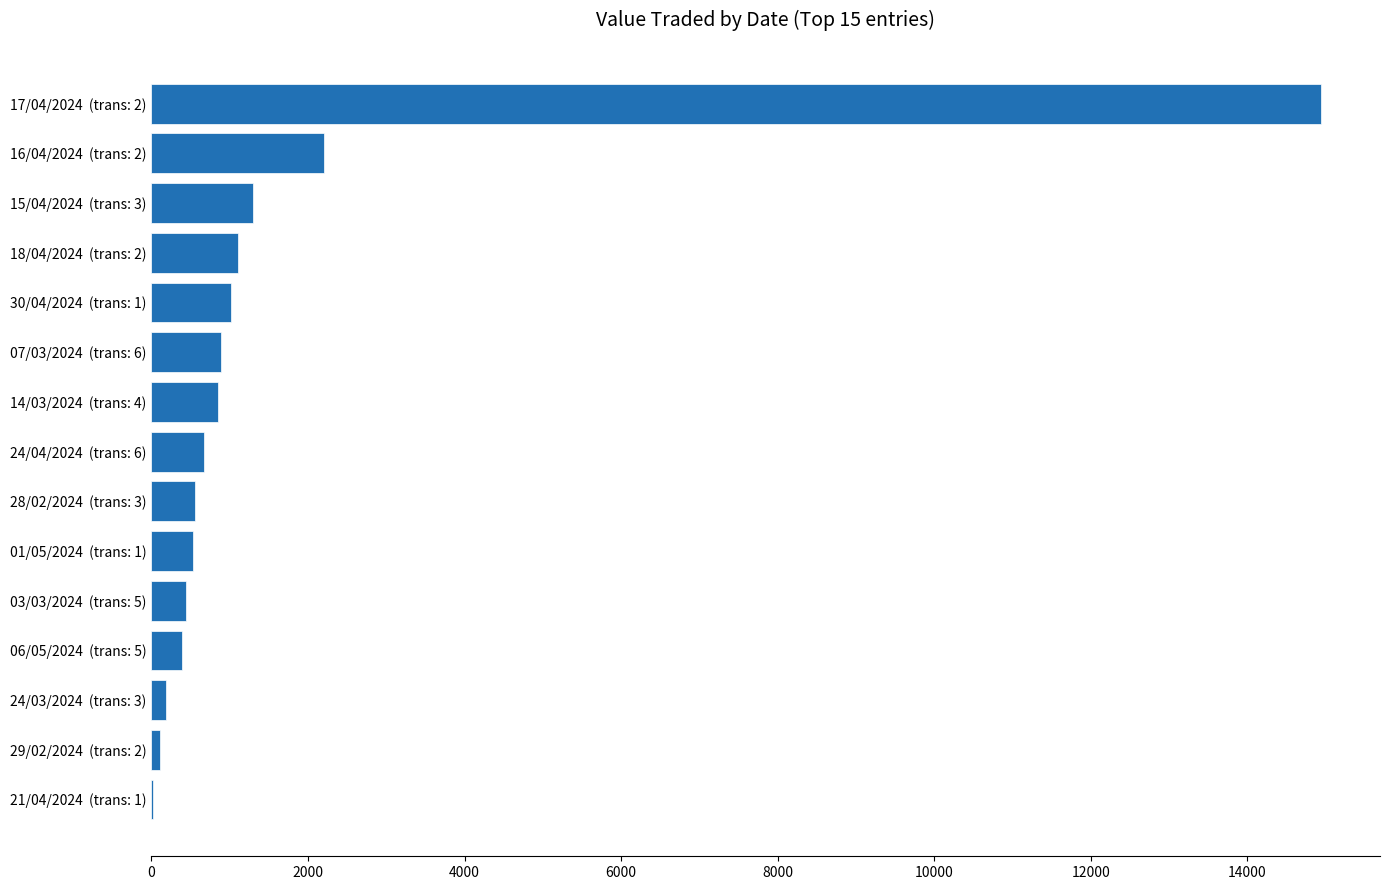

Between 28/02/2024  (trans: 3) and 18/04/2024  (trans: 2), which is larger?

18/04/2024  (trans: 2)